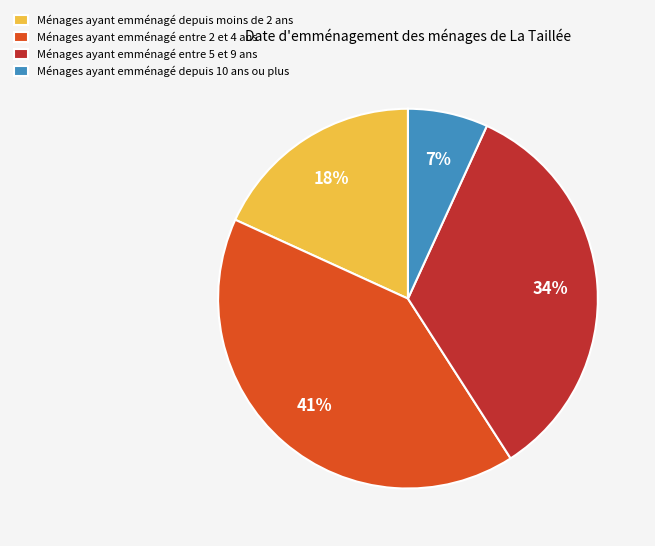

Do Ménages ayant emménagé entre 2 et 4 ans and Ménages ayant emménagé depuis moins de 2 ans together represent more than half of the pie?

Yes